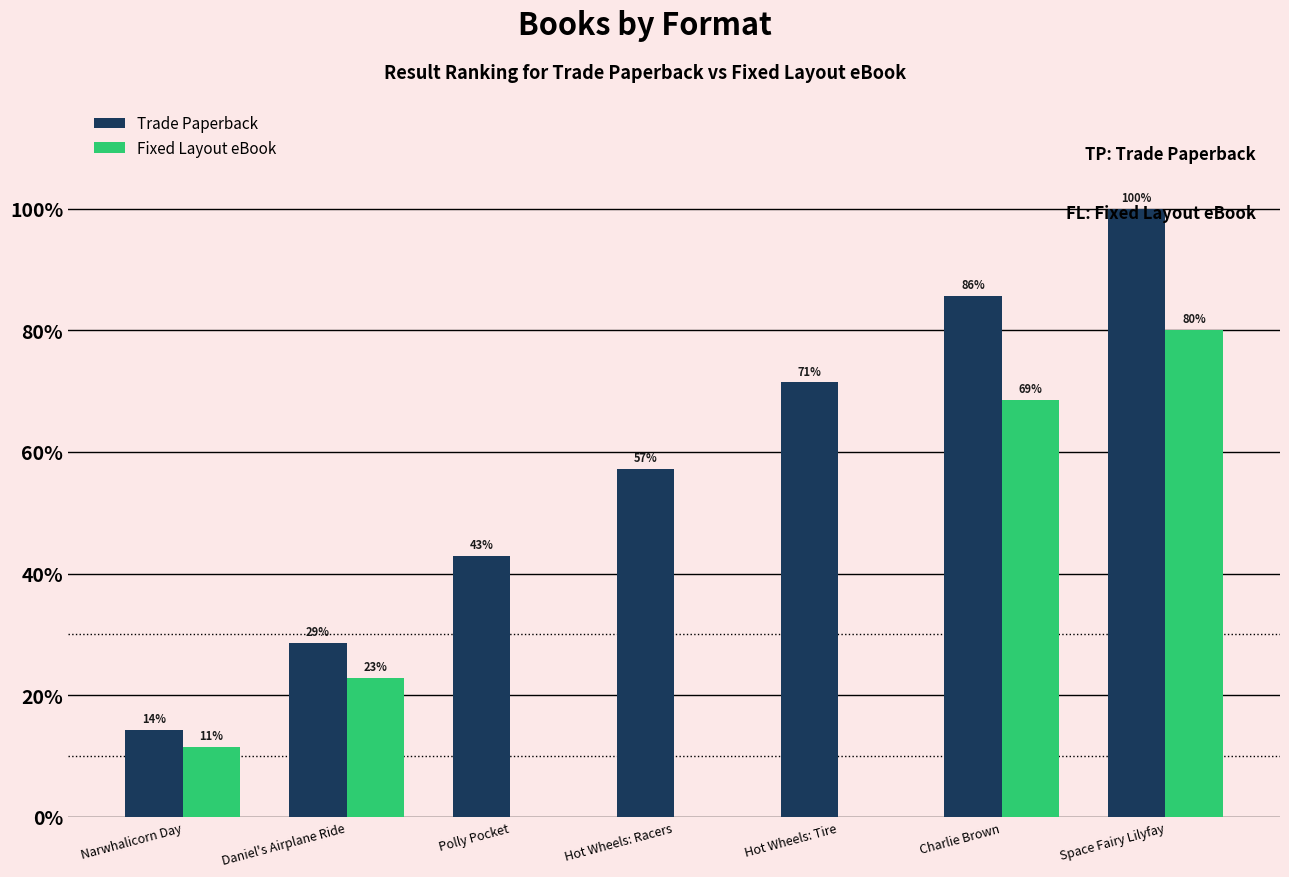

What is the average value of the Trade Paperback series?

57.1